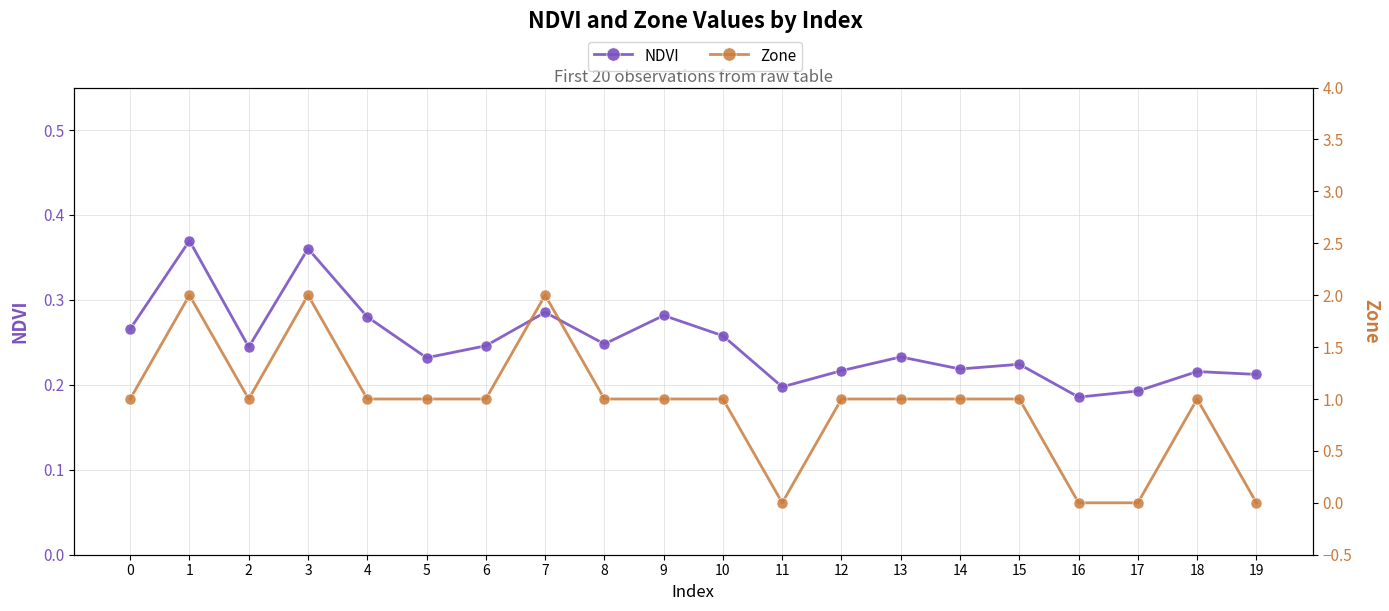

Reading left to right, list all the values displayed in this chart.

NDVI: 0=0.3	1=0.4	2=0.2	3=0.4	4=0.3	5=0.2	6=0.2	7=0.3	8=0.2	9=0.3	10=0.3	11=0.2	12=0.2	13=0.2	14=0.2	15=0.2	16=0.2	17=0.2	18=0.2	19=0.2
Zone: 0=1.0	1=2.0	2=1.0	3=2.0	4=1.0	5=1.0	6=1.0	7=2.0	8=1.0	9=1.0	10=1.0	11=0.0	12=1.0	13=1.0	14=1.0	15=1.0	16=0.0	17=0.0	18=1.0	19=0.0